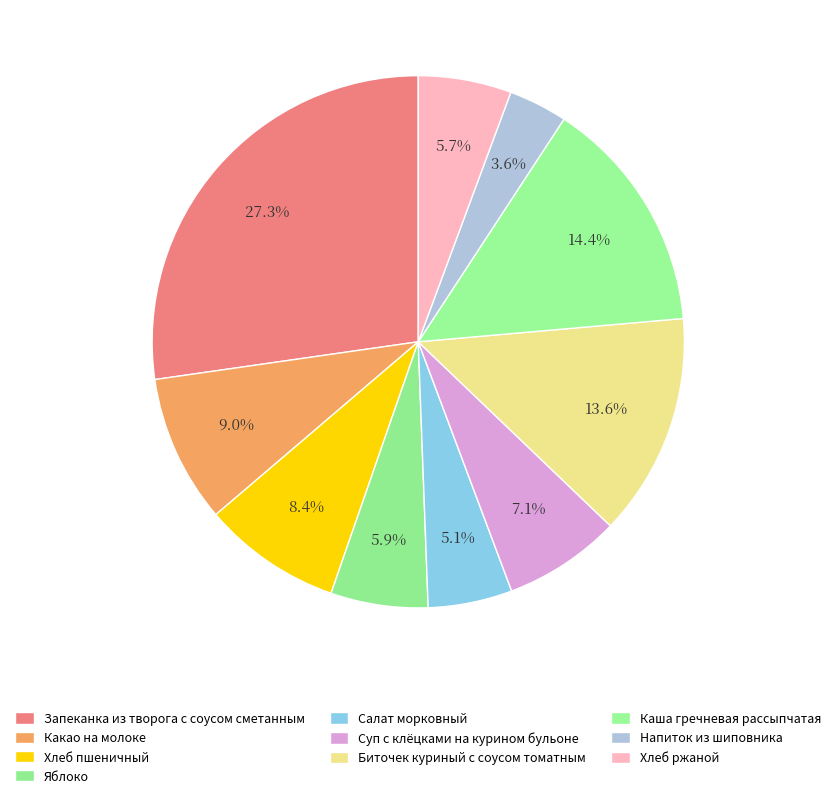

What is the ratio of the value at Напиток из шиповника to the value at Хлеб ржаной?

0.6